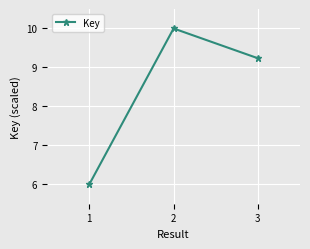

Is this an area chart (filled region under the line)?

No